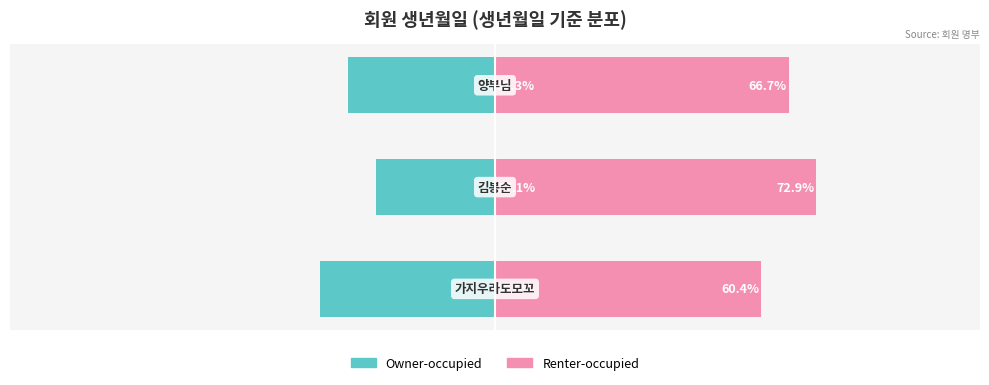

What is the smallest value displayed?

-39.6